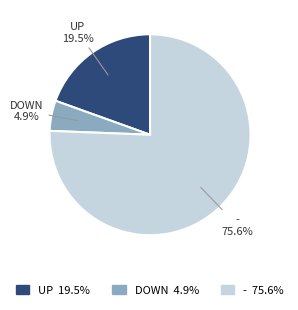

Is there a majority slice in this chart?

Yes